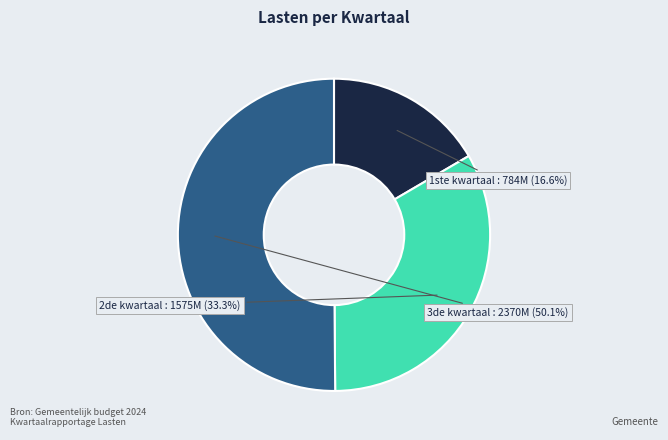

How many segments does this pie chart have?

3